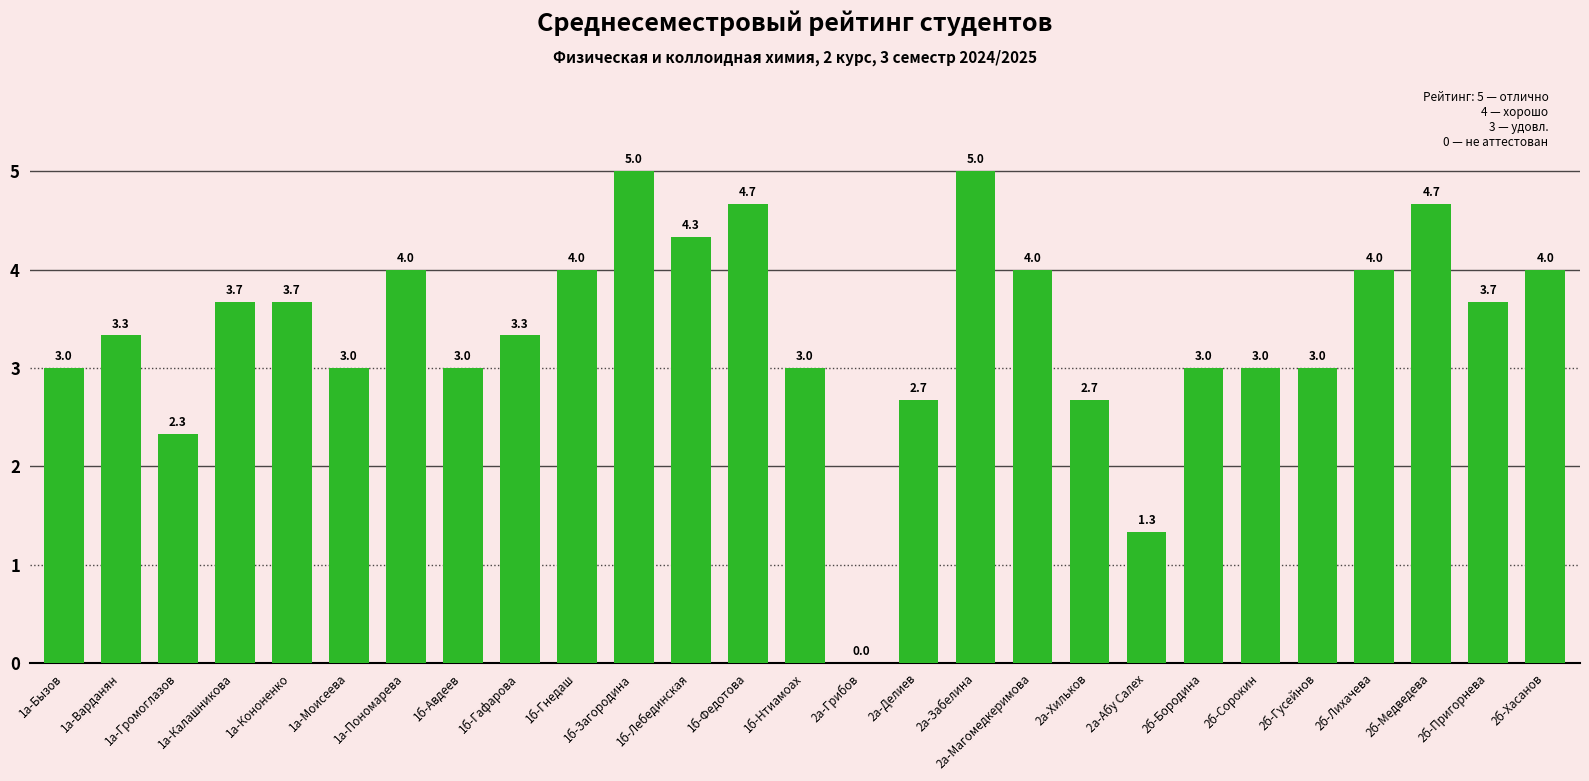

The chart shows a value of 4.9 at 2б-Пригорнева. True or false?

False